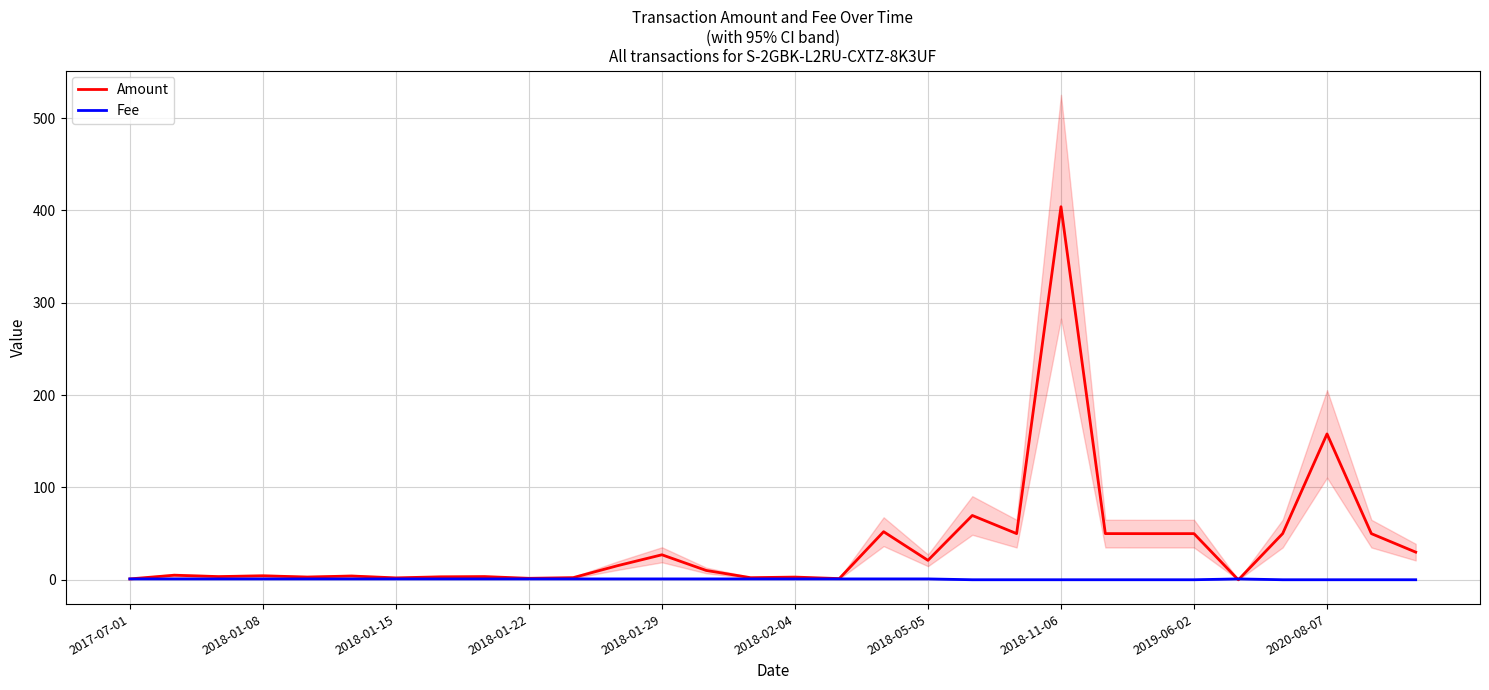

What is the value of the Fee point at the 12th from the left?

1.0